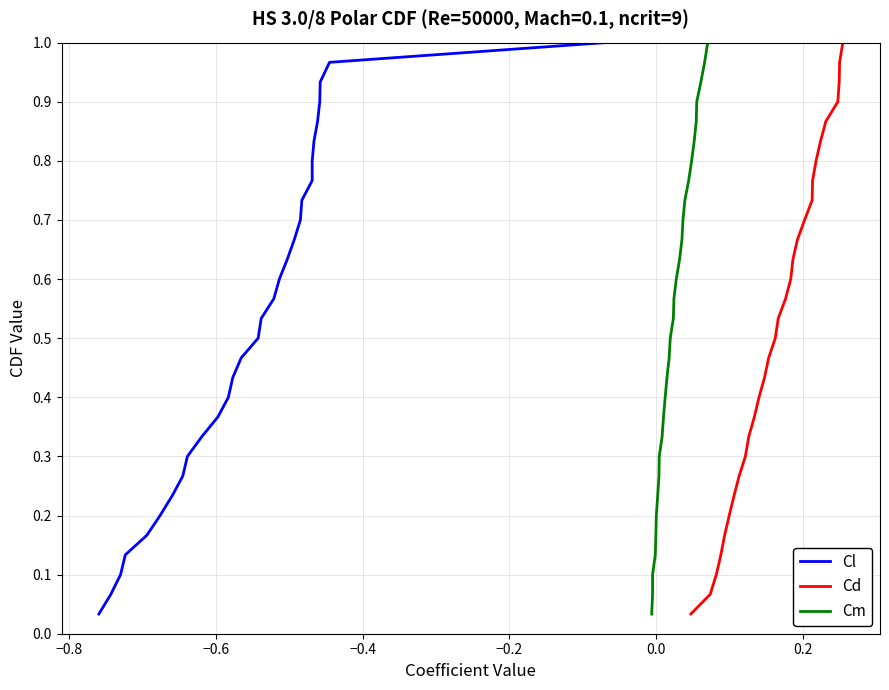

True or false: Cd and Cl intersect in this chart.

False